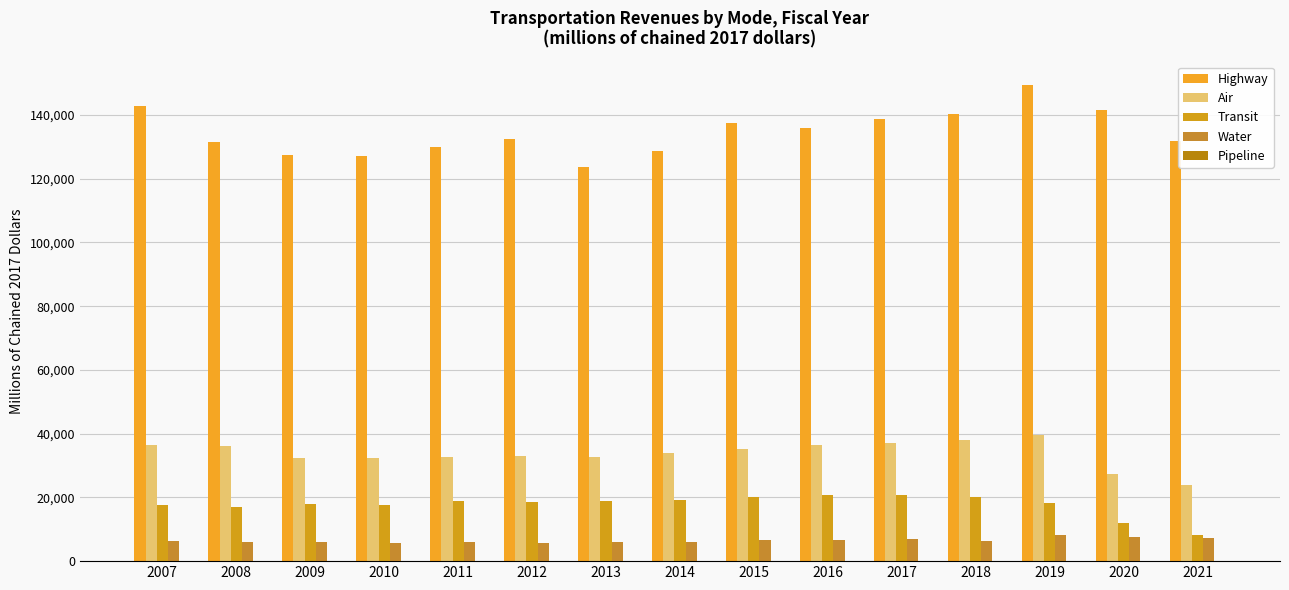

At which category is the sum across all series the highest?

2019